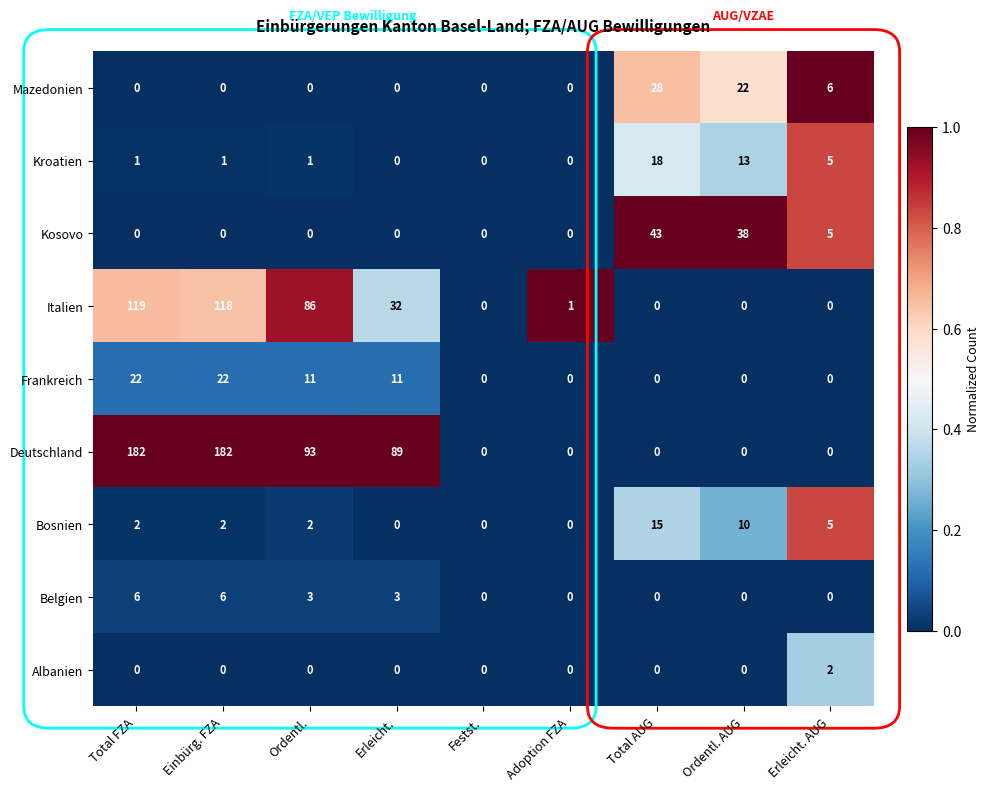

Rank the series by their maximum value, from highest to lowest.

Deutschland, Italien, Kosovo, Mazedonien, Frankreich, Kroatien, Bosnien, Belgien, Albanien